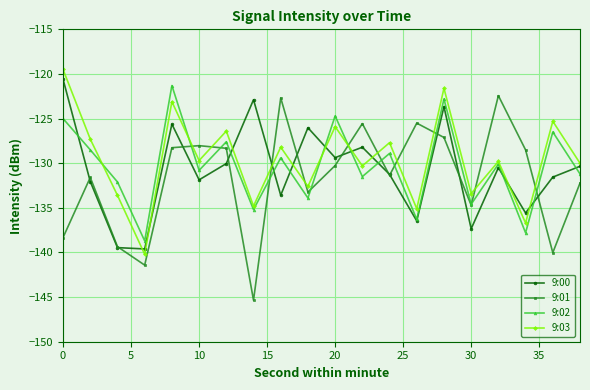

What is the maximum value shown in the chart?

-119.5